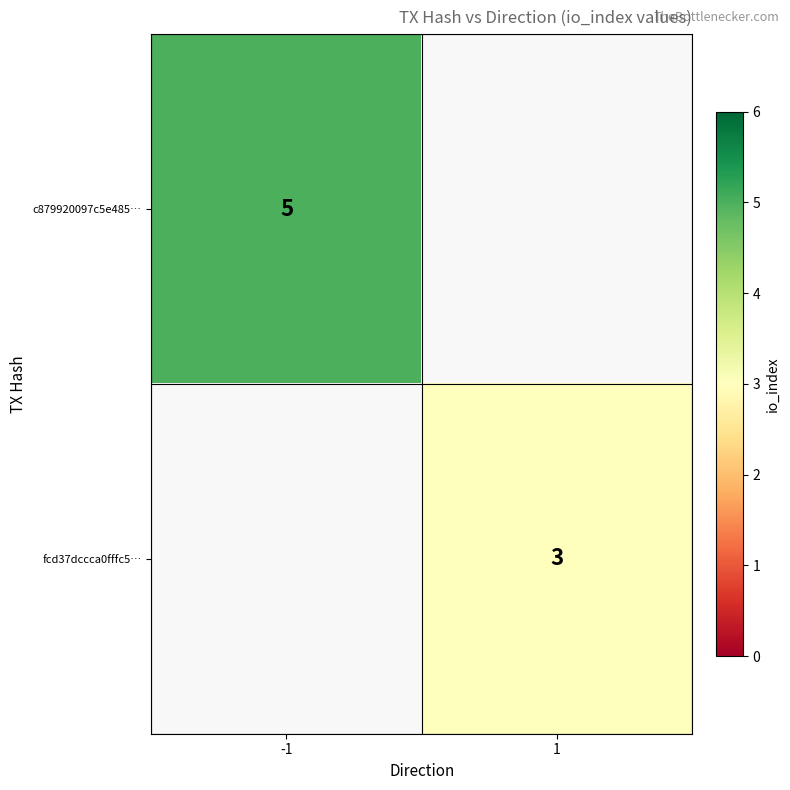

Is it true that c879920097c5e485… equals 8 at -1?

False